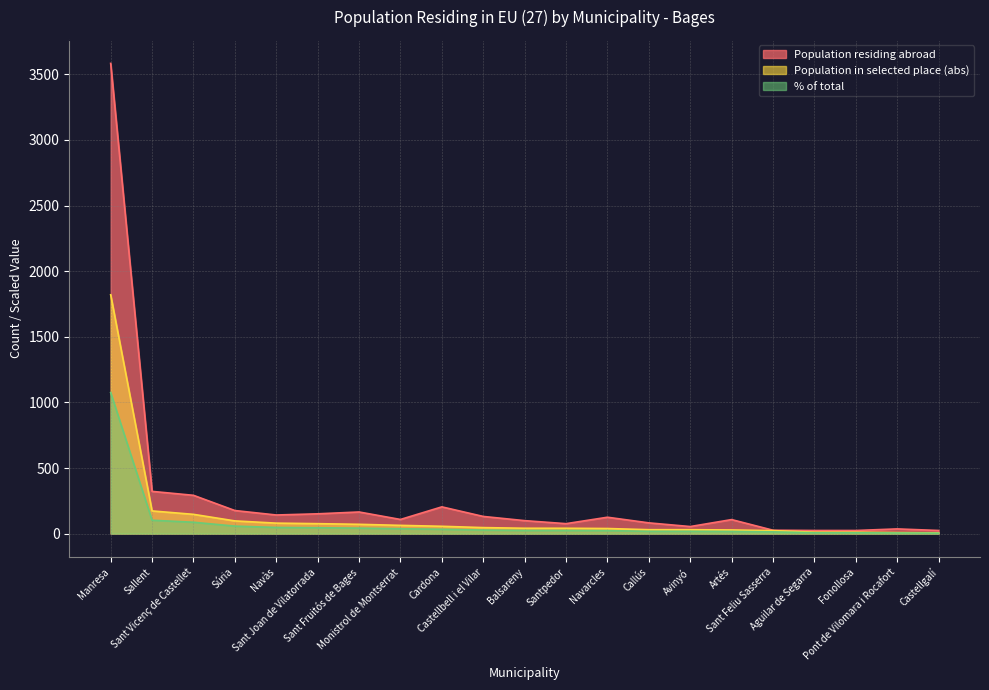

List the labels in order of % of total value, smallest first.

Castellgalí, Pont de Vilomara i Rocafort, Aguilar de Segarra, Fonollosa, Sant Feliu Sasserra, Artés, Callús, Avinyó, Navarcles, Balsareny, Santpedor, Castellbell i el Vilar, Cardona, Monistrol de Montserrat, Sant Fruitós de Bages, Sant Joan de Vilatorrada, Navàs, Súria, Sant Vicenç de Castellet, Sallent, Manresa